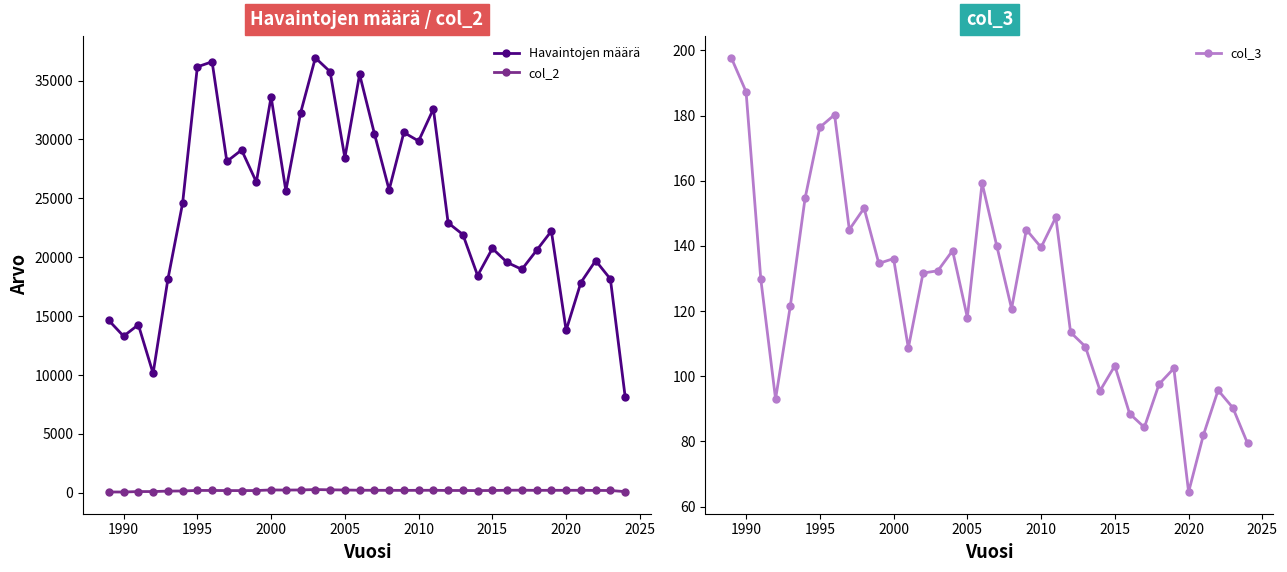

True or false: col_2 has a value of 247 at 2000.

True